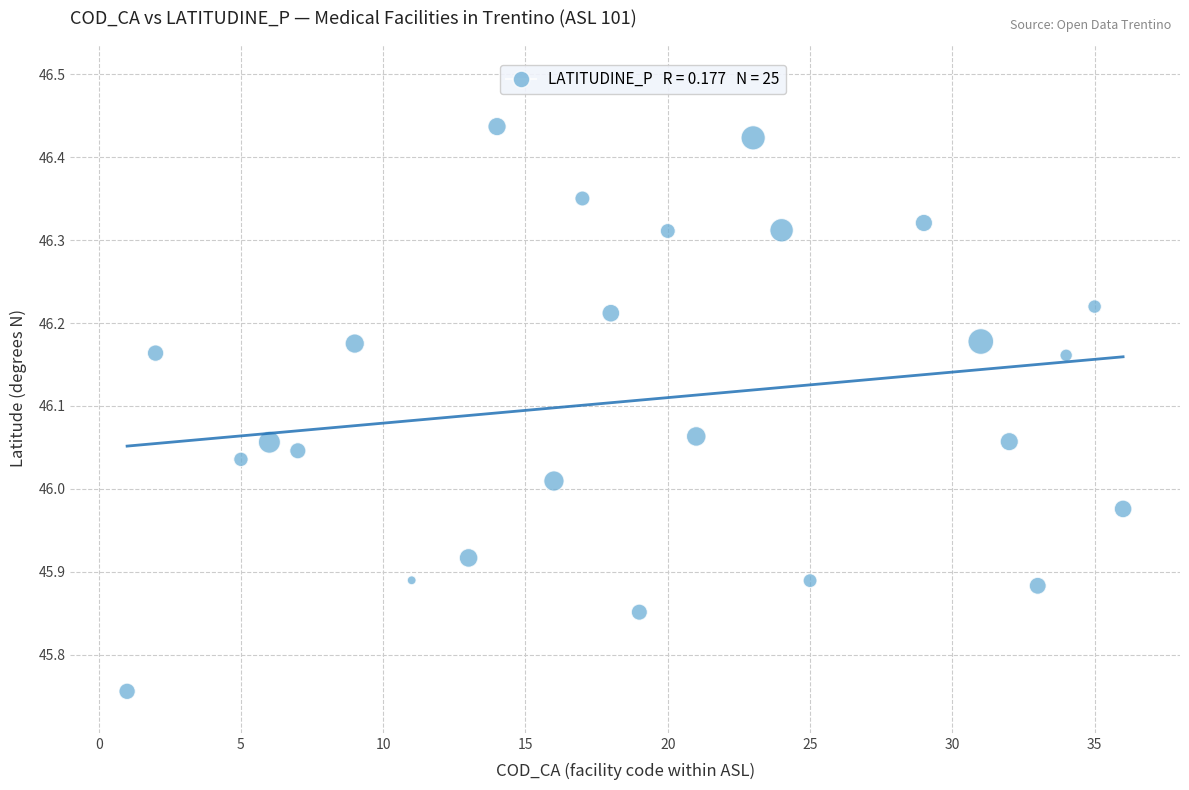

What is the range of Y values (max minus min)?

0.7